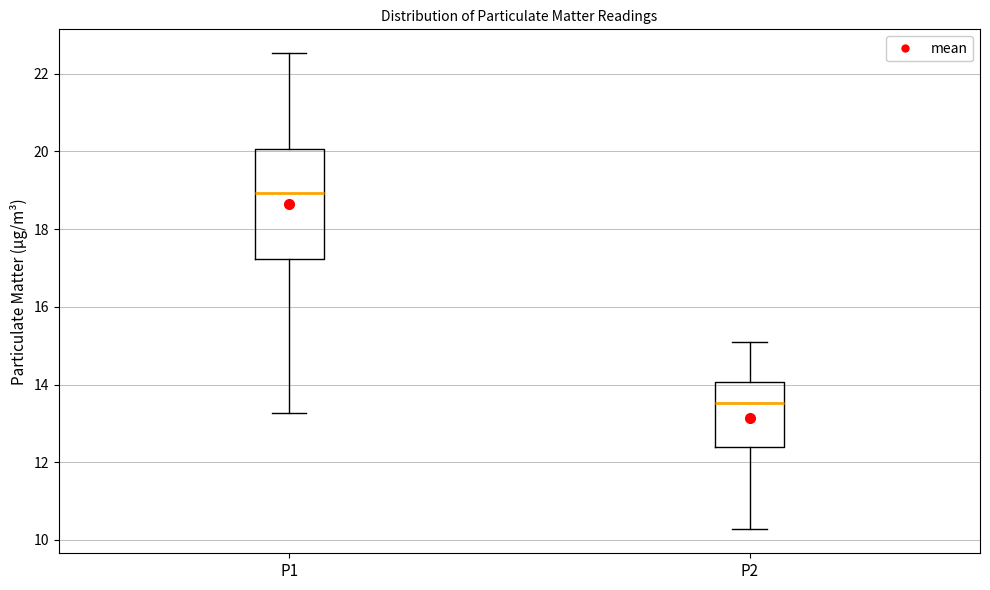

Where is the upper edge of the box for P2 on the y-axis? The values are not printed on the chart, so give them approximately, as read against the axis.

14.0